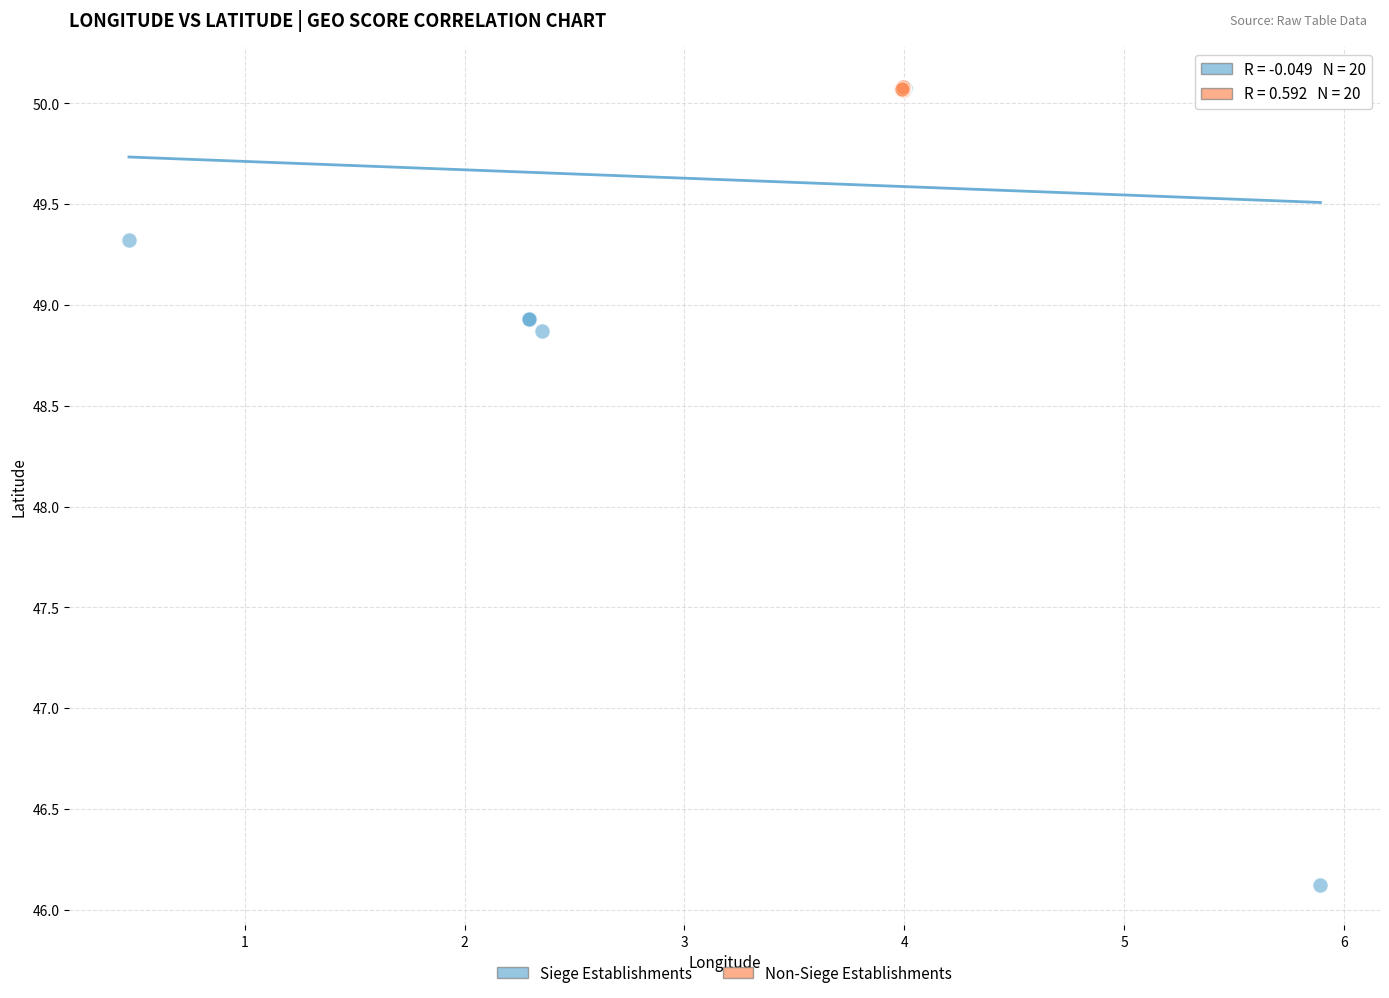

What are all the series names shown in the legend?

Siege Establishments, Non-Siege Establishments